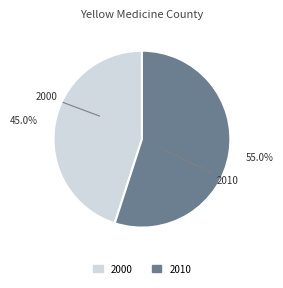

To the nearest percent, what is the average slice percentage?

50%